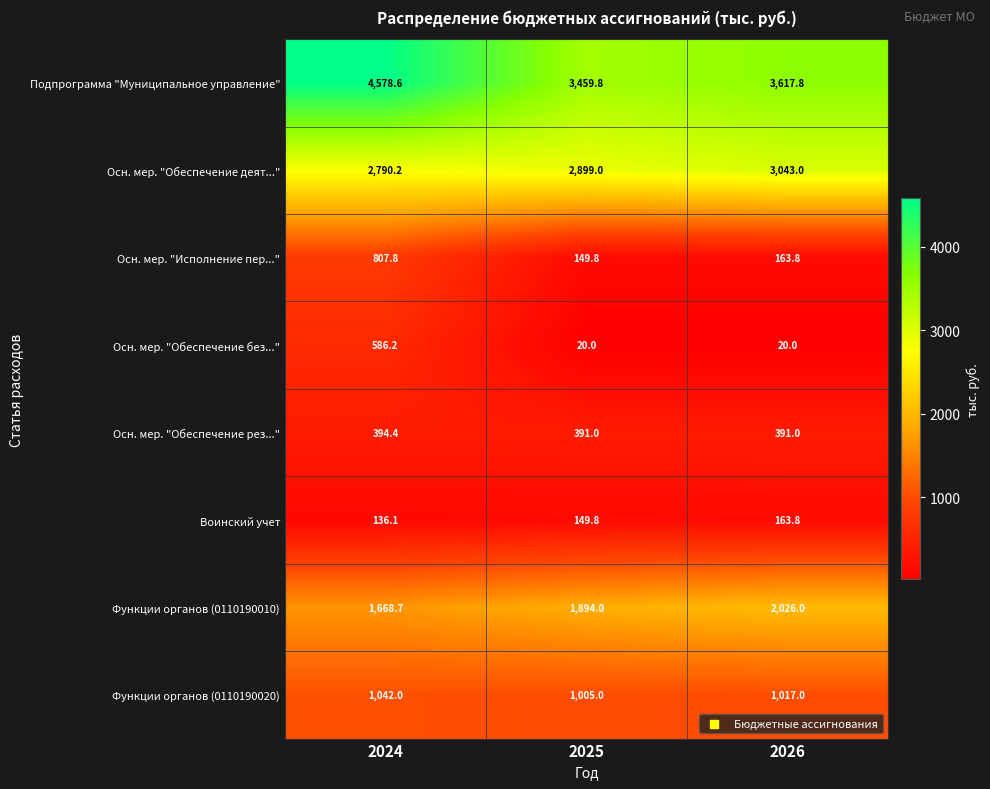

Where is Осн. мер. "Исполнение пер..." nearest to the value 478?

2026